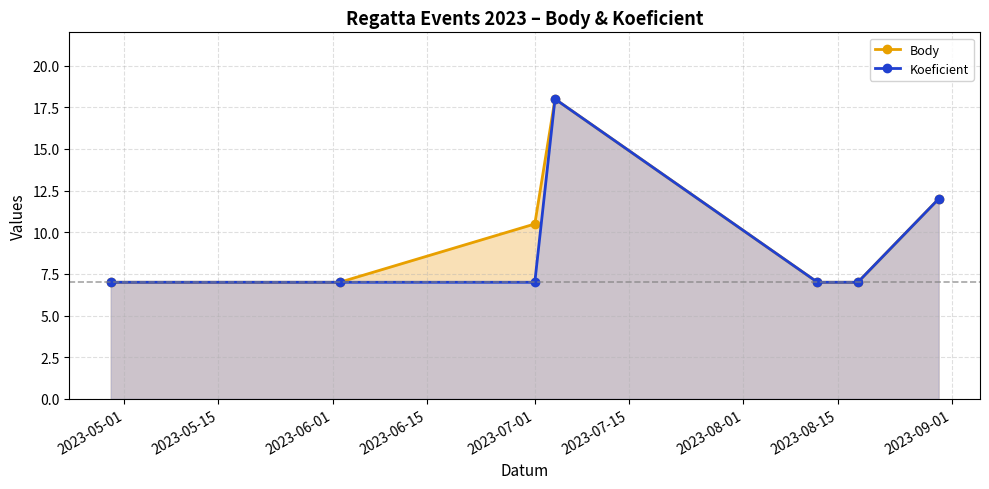

True or false: Koeficient has more than 2 interior local peaks.

False